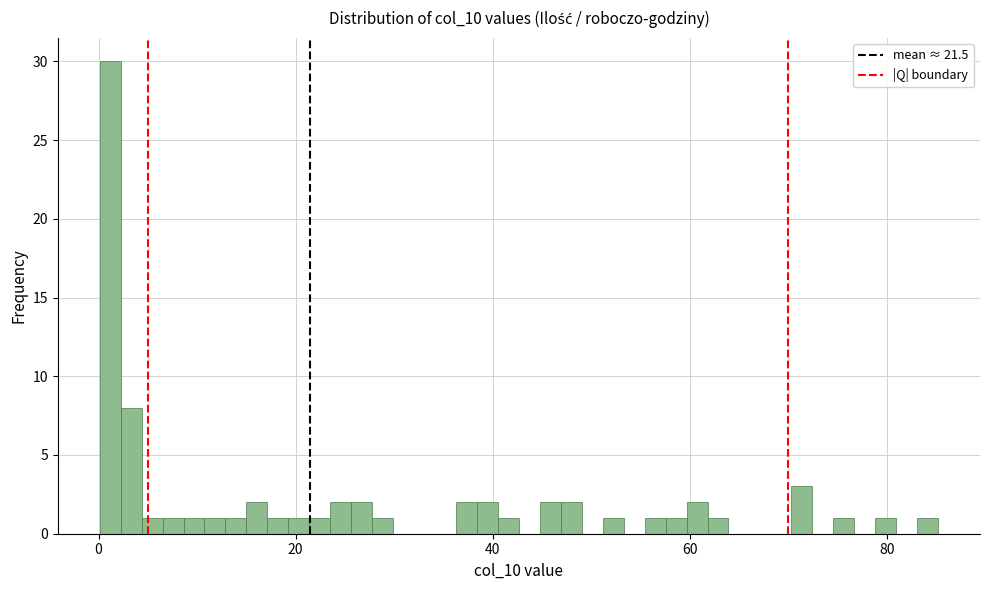

Read against the x-axis, roughly where is the centre of the tallest bar?

2